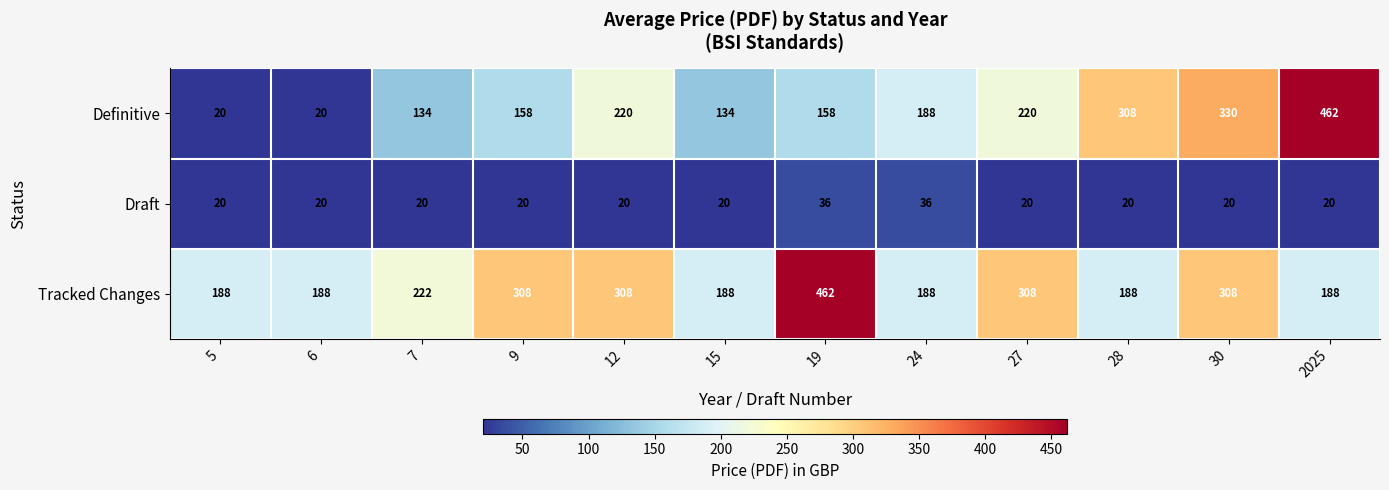

True or false: Draft has a value of 33 at 28.

False